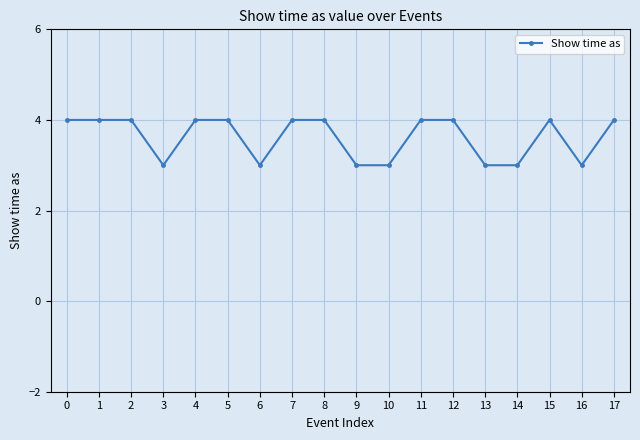

How many distinct data groups are displayed?

1